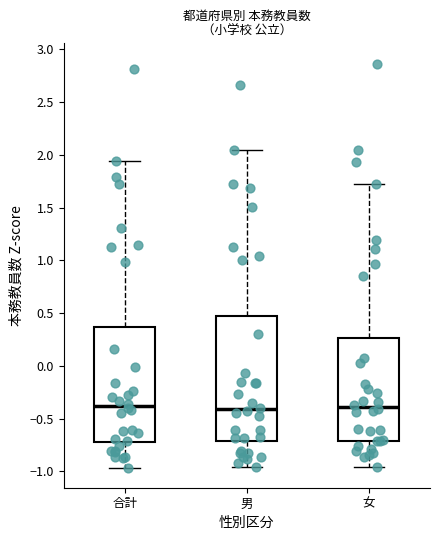

Reading left to right, transcribe this box plot: for each box, give where its median line is, the range the box spans, and where its two whiskers end, as read against the y-axis. The values are not printed on the chart, so give them approximately, as read against the axis.

合計: median -0.40, box -0.70 to 0.35, whiskers -0.95 to 1.95
男: median -0.40, box -0.70 to 0.45, whiskers -0.95 to 2.05
女: median -0.40, box -0.70 to 0.25, whiskers -0.95 to 1.75